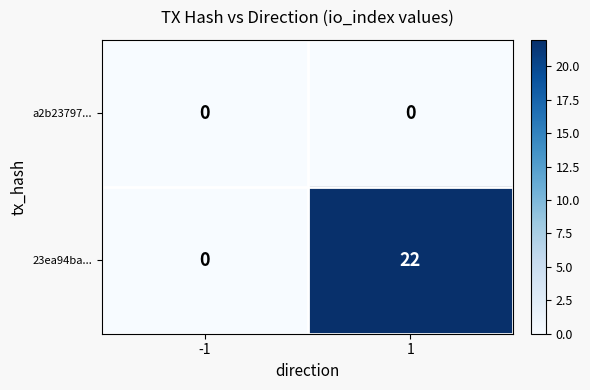

List the series in order of their peak value, highest first.

23ea94ba..., a2b23797...